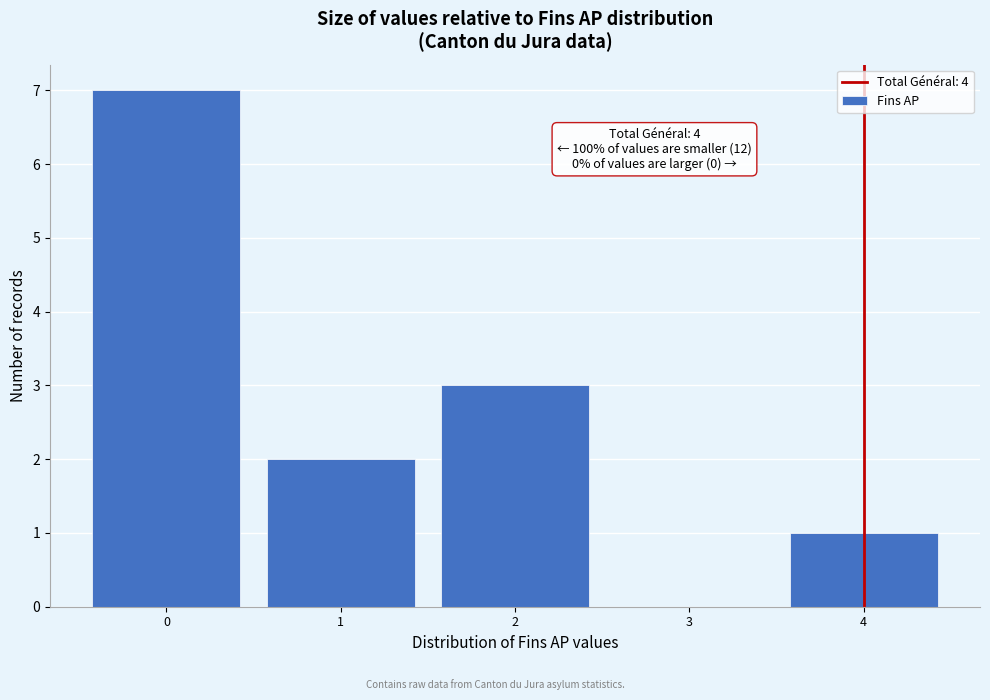

Over which range of the x-axis is the bar tallest?

-0.5 to 0.5